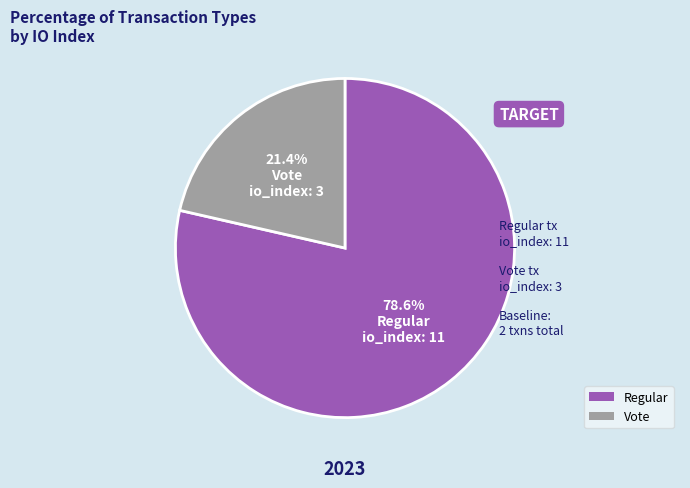

The Vote slice represents 21% of the pie. True or false?

True